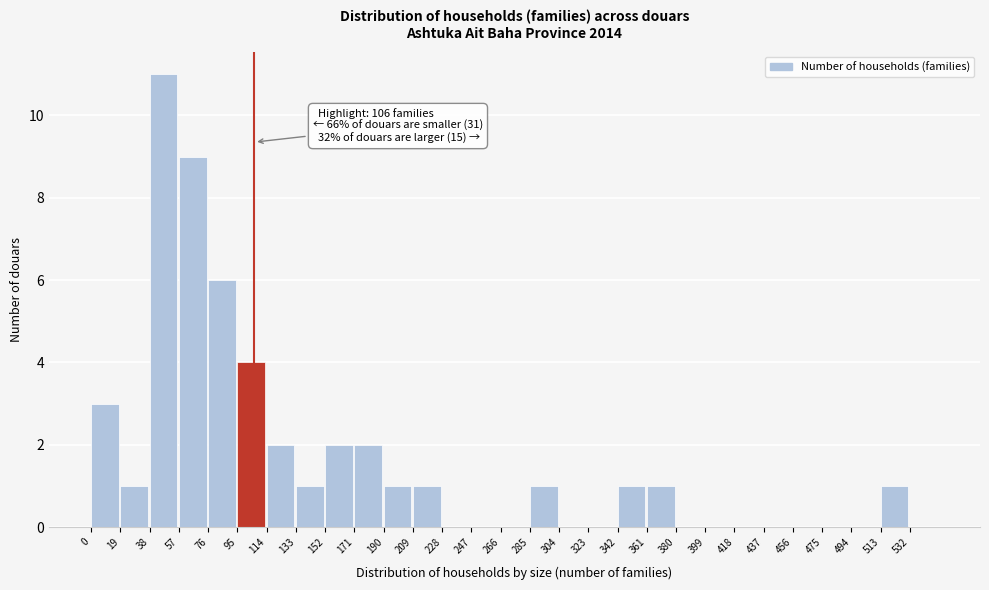

Over which range of the x-axis is the bar tallest?

38 to 57